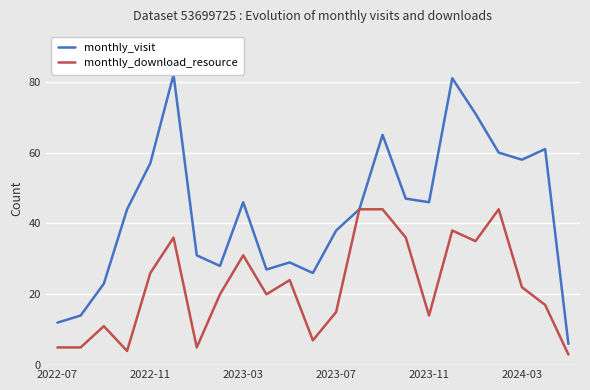

What is the maximum value shown in the chart?

82